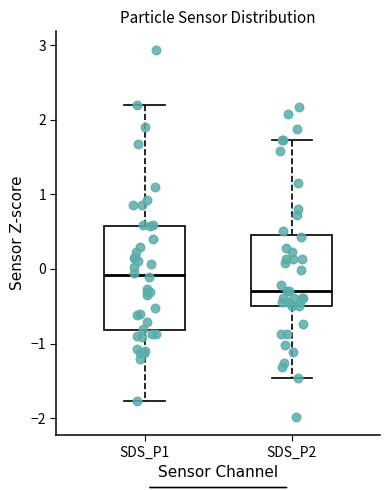

Which box is the tallest, from its lower edge to its upper edge?

SDS_P1